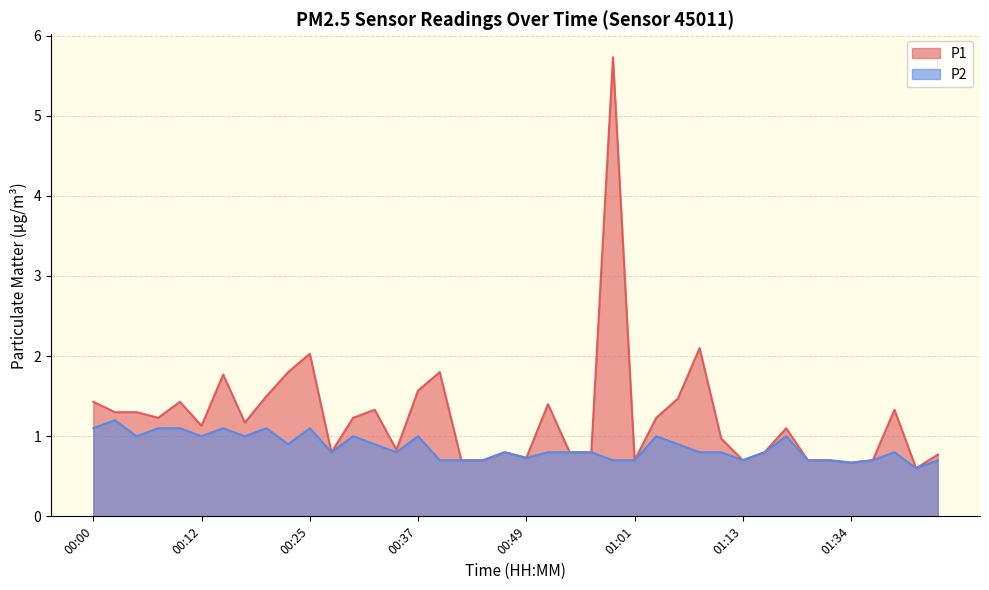

Count the P2 values in the range 0 to 1.

33